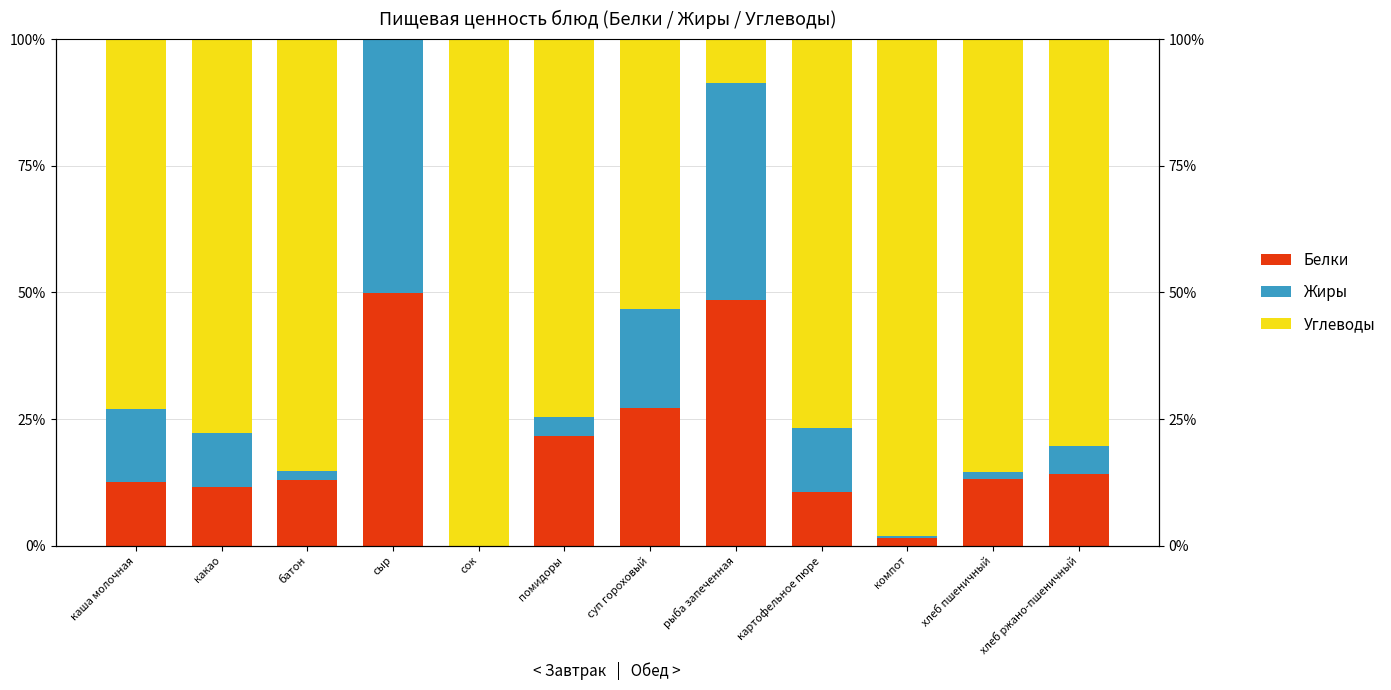

Reading left to right, extract all data points from this chart.

Белки: 12.6	11.7	13.0	49.9	0.0	21.6	27.2	48.4	10.7	1.6	13.2	14.1
Жиры: 14.5	10.7	1.9	50.1	0.0	3.9	19.5	42.9	12.6	0.4	1.4	5.5
Углеводы: 72.9	77.7	85.2	0.0	100.0	74.5	53.3	8.6	76.8	98.0	85.4	80.4